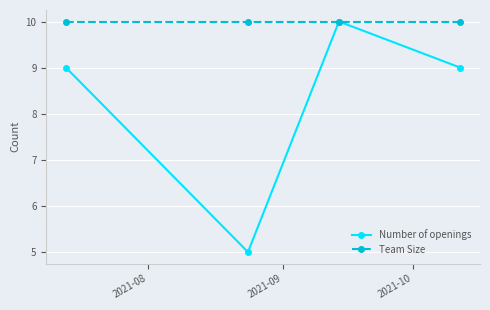

Is this an area chart (filled region under the line)?

No